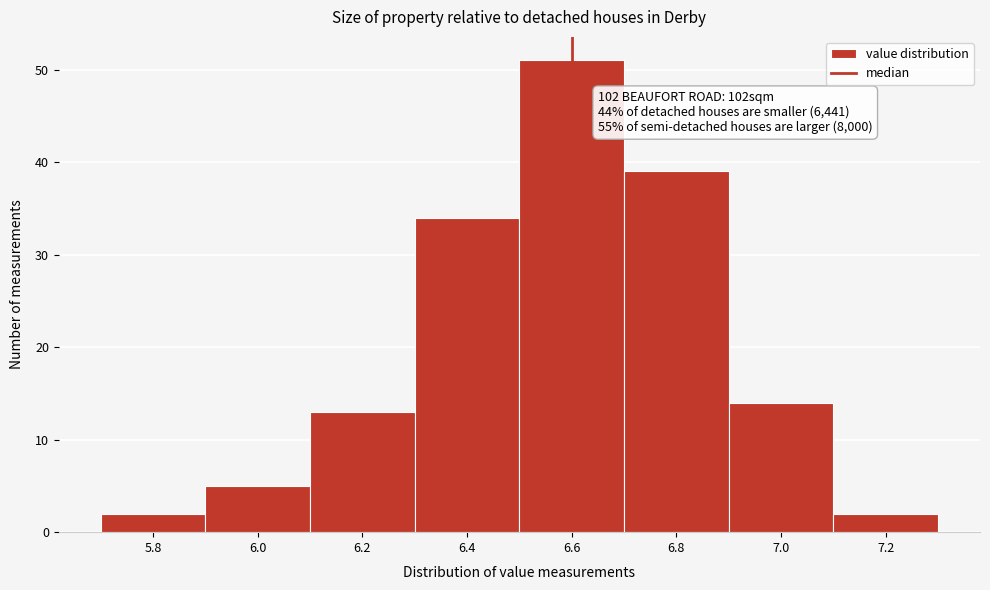

Which range on the x-axis has the tallest bar?

6.5 to 6.7